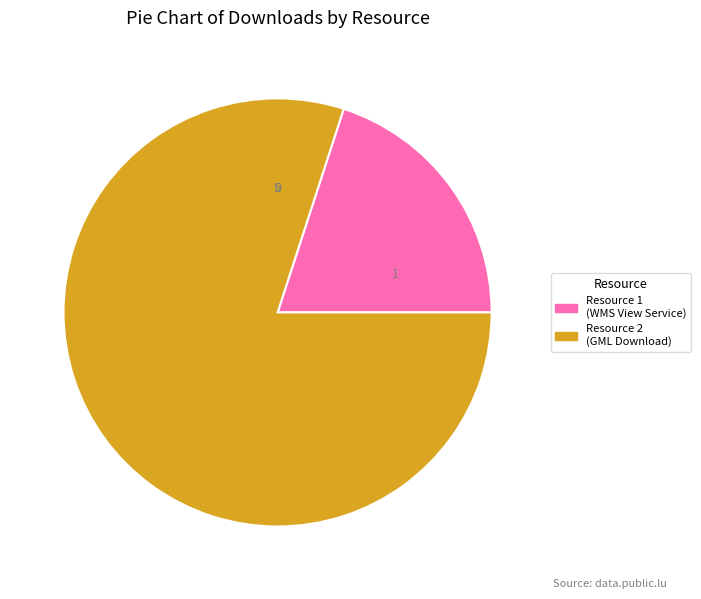

Is there any slice that represents more than half of the pie?

Yes